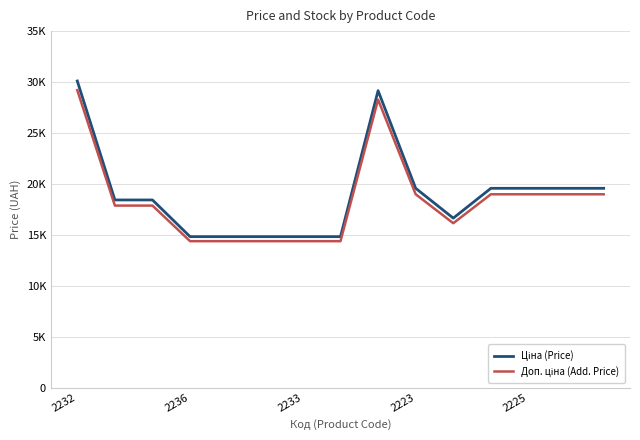

Reading left to right, list all the values displayed in this chart.

Ціна (Price): 30102.8	18420.9	18420.9	14817.6	14817.6	14817.6	14817.6	14817.6	29152.3	19564.9	16636.8	19564.9	19564.9	19564.9	19564.9
Доп. ціна (Add. Price): 29199.7	17868.2	17868.2	14373.1	14373.1	14373.1	14373.1	14373.1	28277.7	18977.9	16137.7	18977.9	18977.9	18977.9	18977.9